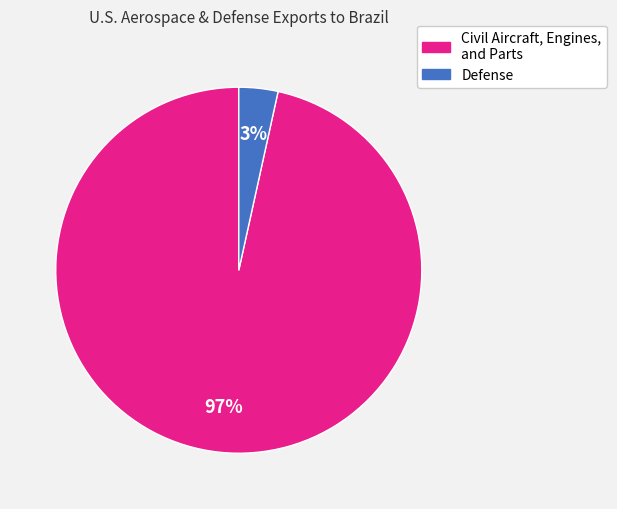

To the nearest percent, what is the average slice percentage?

50%